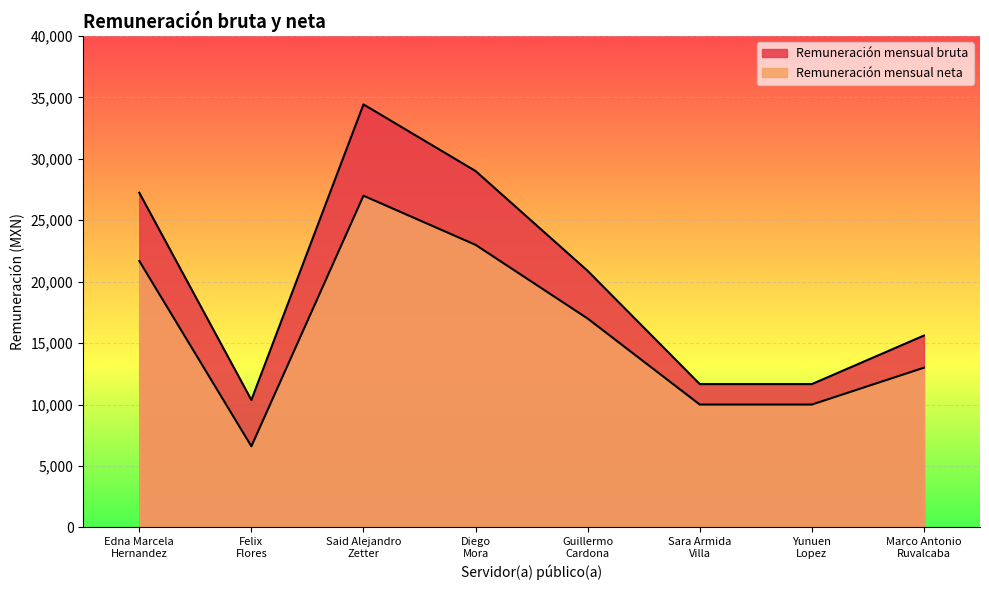

List the labels in order of Remuneración mensual neta value, smallest first.

Felix
Flores, Sara Armida
Villa, Yunuen
Lopez, Marco Antonio
Ruvalcaba, Guillermo
Cardona, Edna Marcela
Hernandez, Diego
Mora, Said Alejandro
Zetter